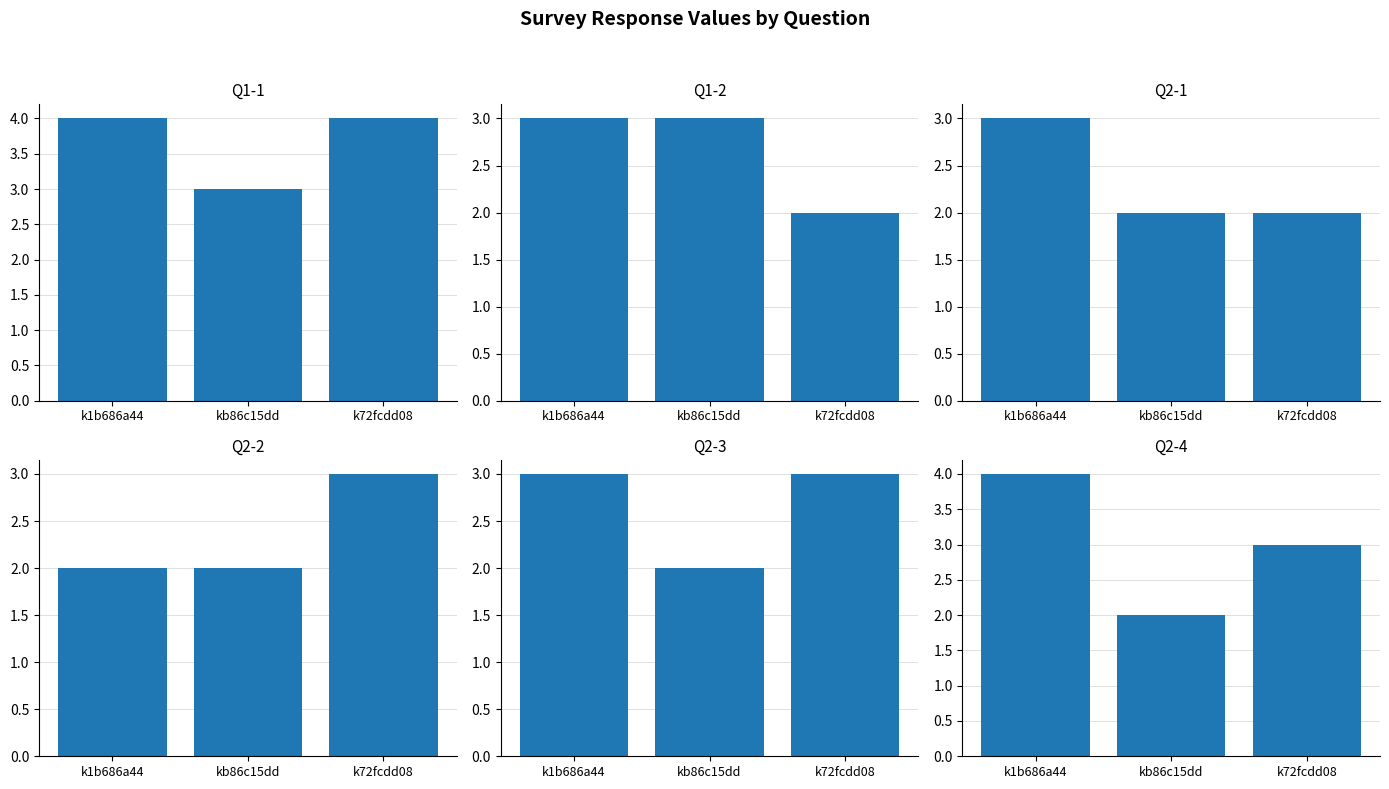

How many values in the Q2-3 series are below 3?

1